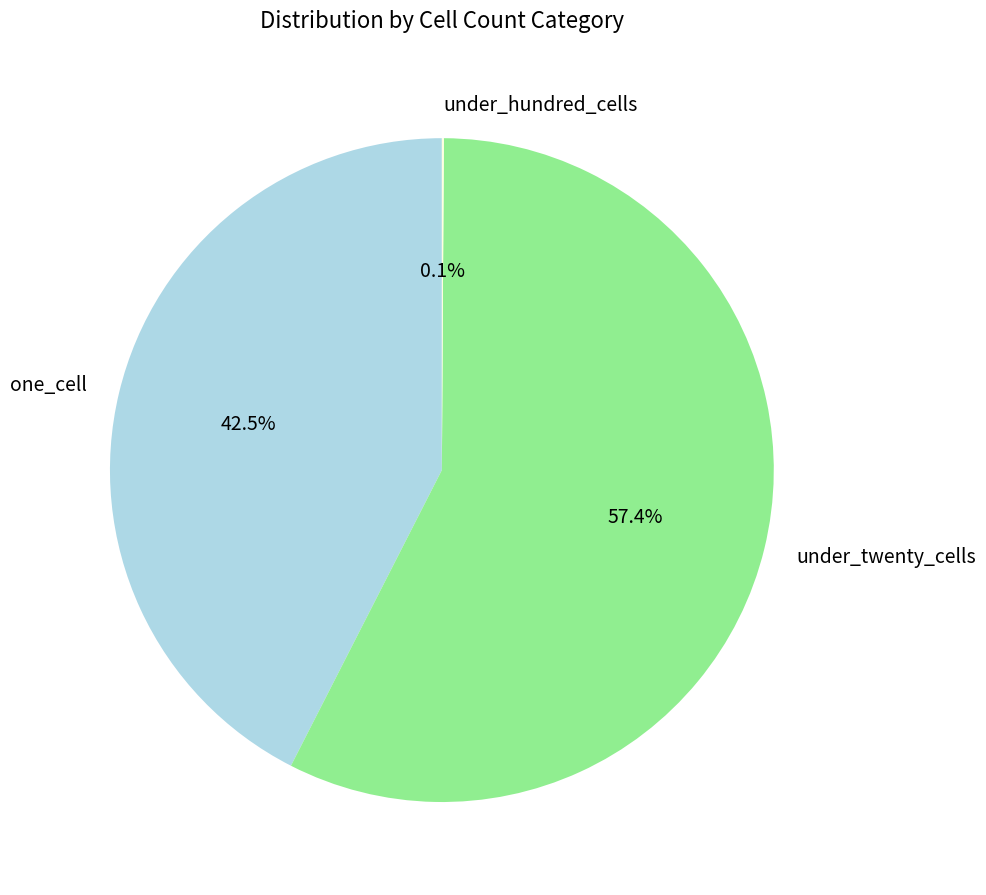

Which category has the biggest portion of the pie?

under_twenty_cells